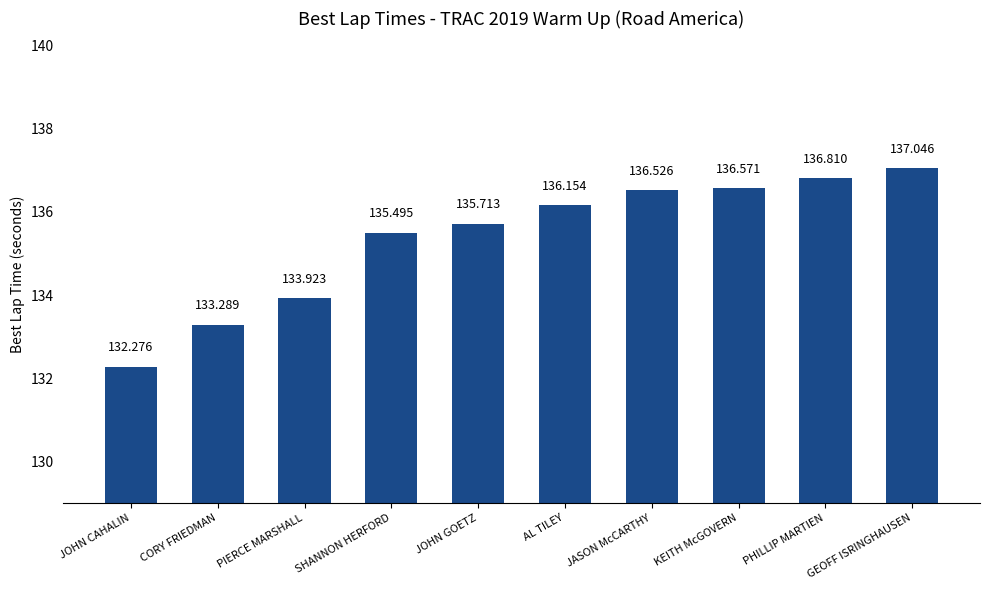

What is the label of the 8th bar from the left?

KEITH McGOVERN